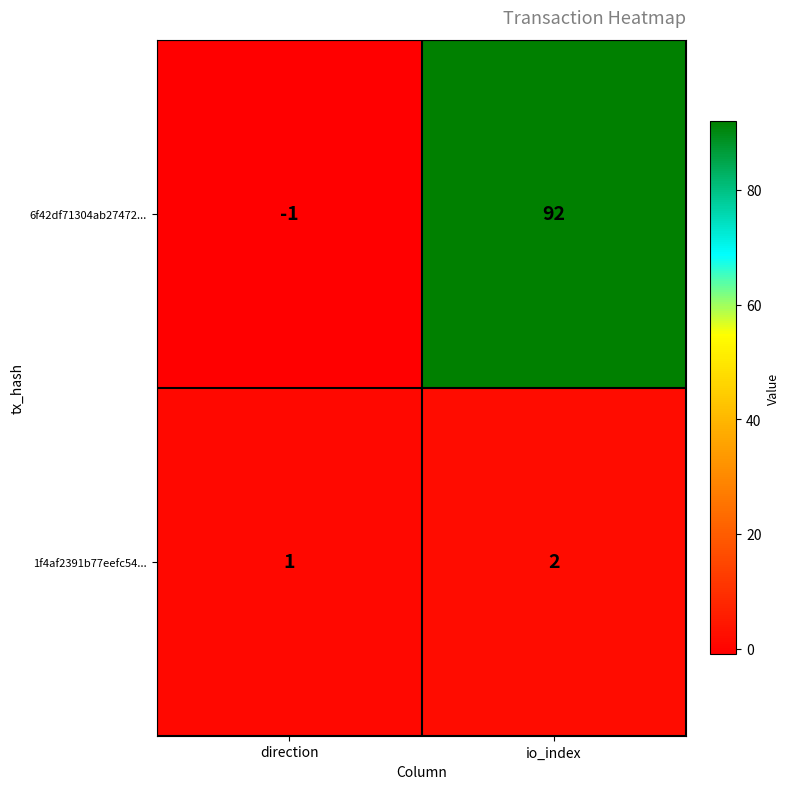

Between direction and io_index, which series saw the biggest shift?

6f42df71304ab27472...